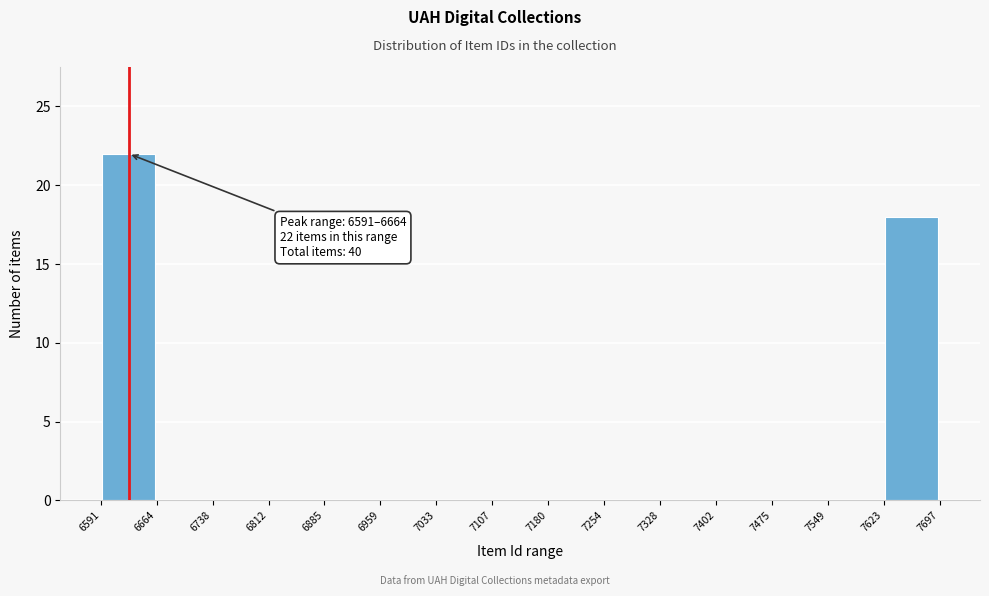

Which range on the x-axis has the tallest bar?

6591 to 6664